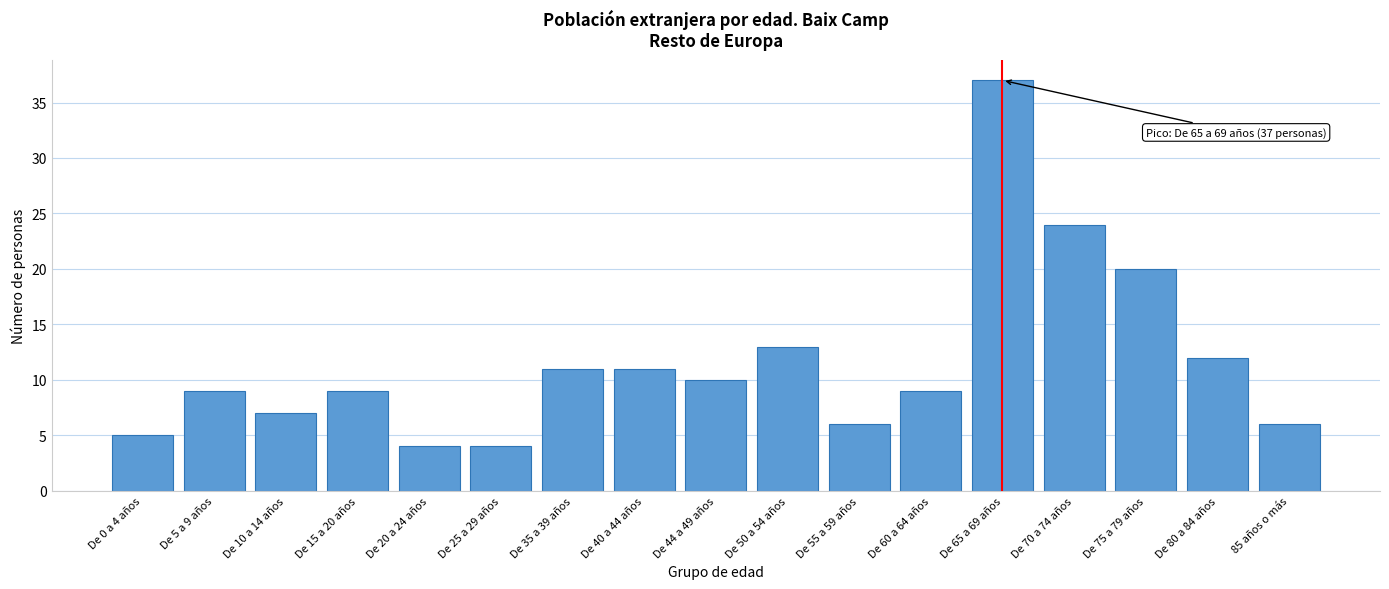

Reading right to left, what are all the values shown in this chart?

6	12	20	24	37	9	6	13	10	11	11	4	4	9	7	9	5